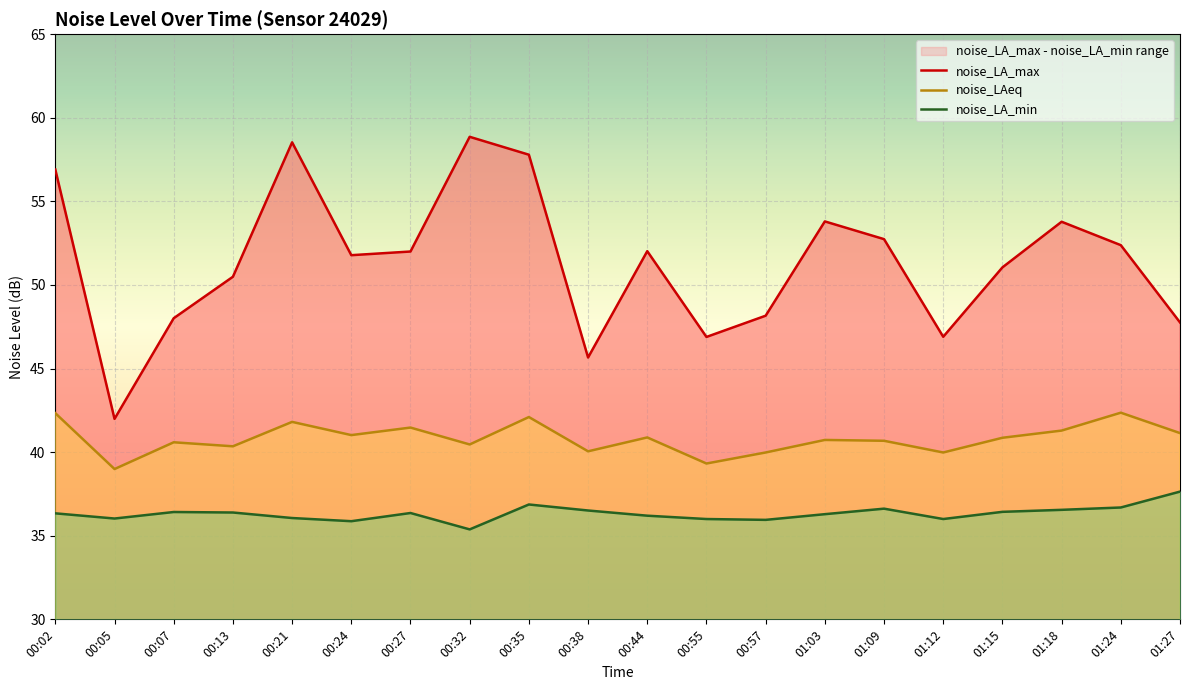

What is the label of the 6th point from the left?

00:24